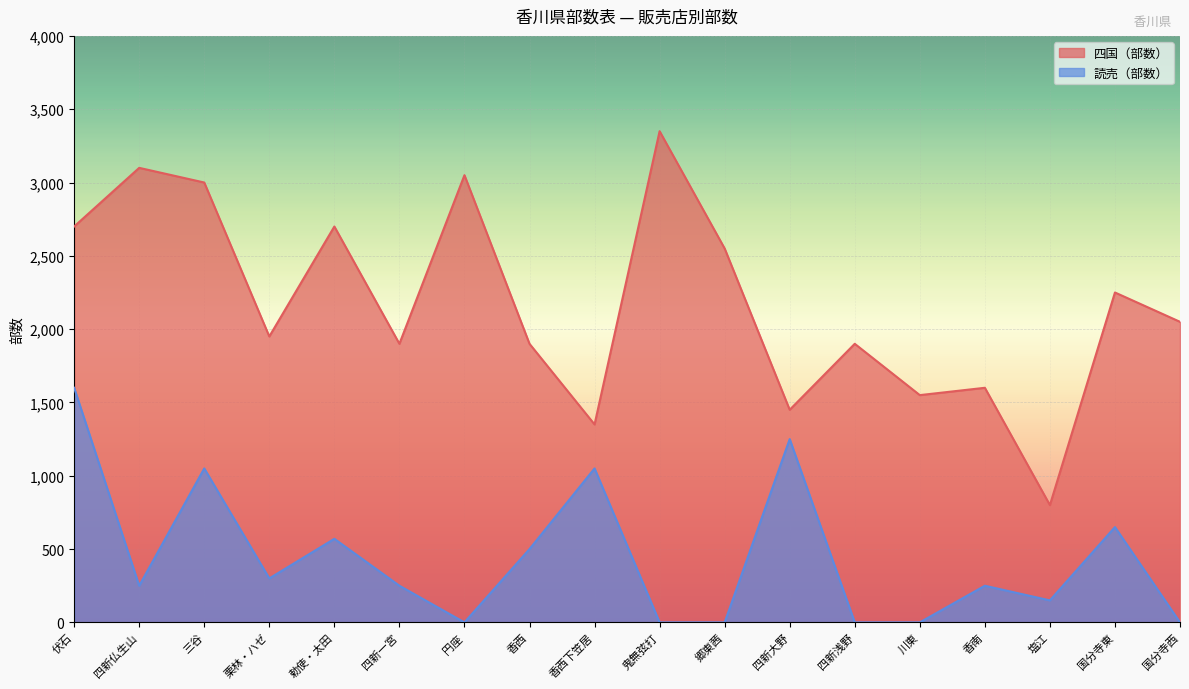

What is the label of the 4th point from the left?

栗林・ハゼ